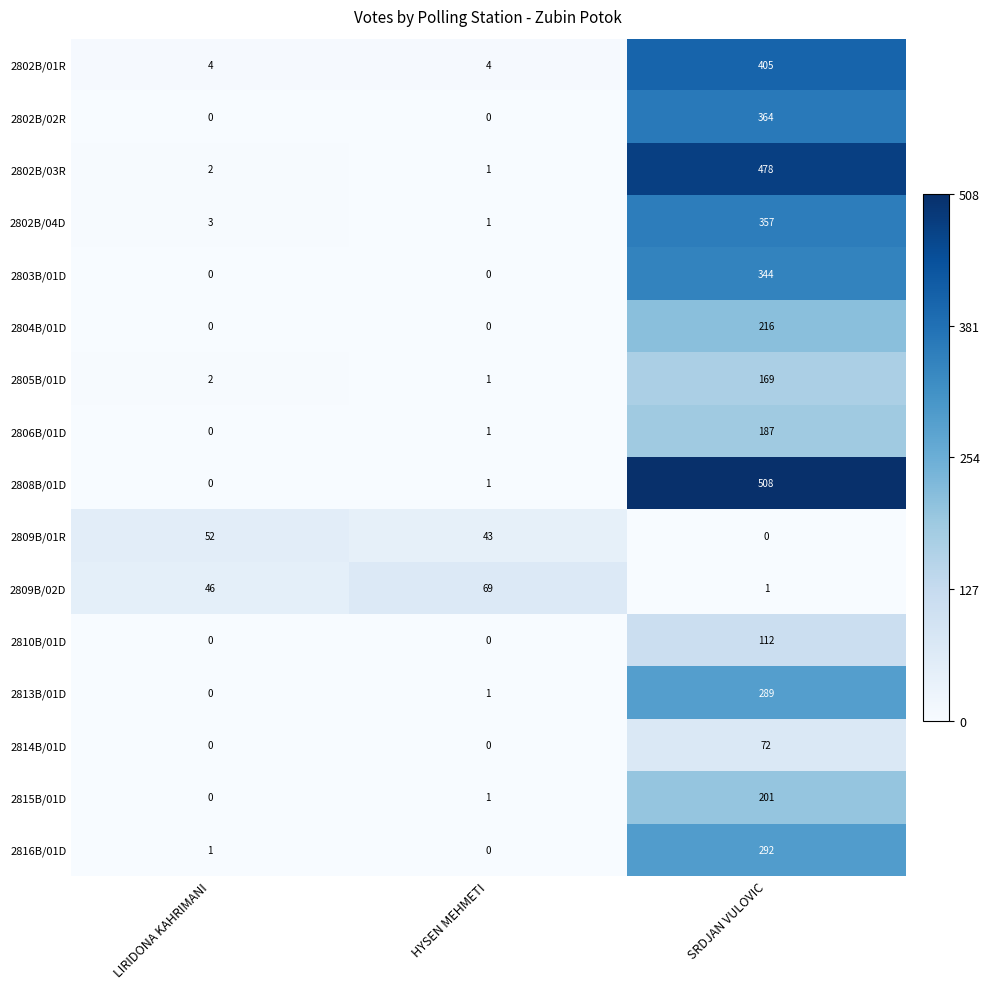

Which label corresponds to the largest value in the chart?

SRDJAN VULOVIC